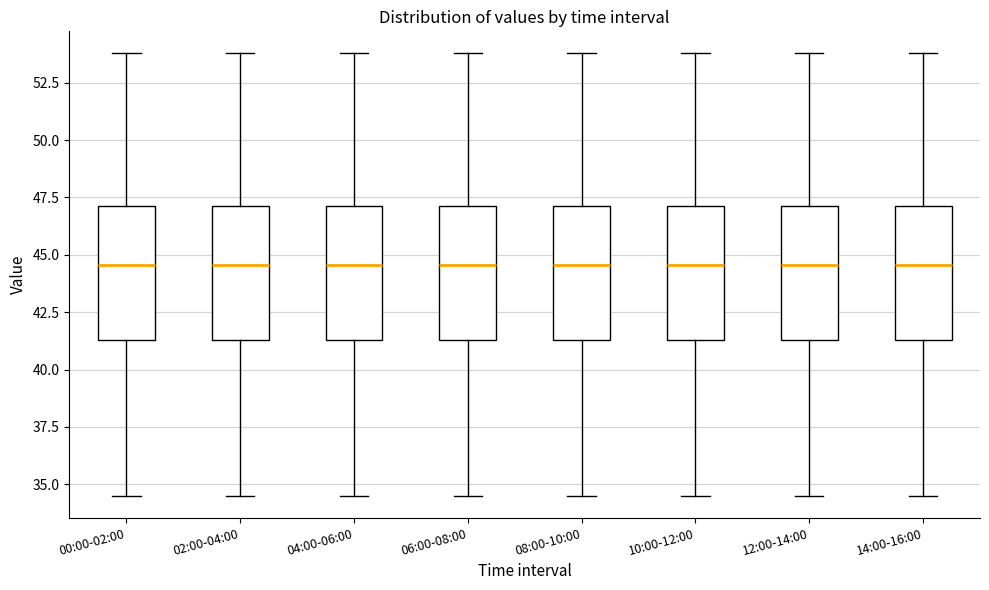

Reading left to right, read every box against the y-axis: the position of its median line, the range the box covers, and the ends of its whiskers. The values are not printed on the chart, so give them approximately, as read against the axis.

00:00-02:00: median 44.5, box 41.5 to 47.0, whiskers 34.5 to 54.0
02:00-04:00: median 44.5, box 41.5 to 47.0, whiskers 34.5 to 54.0
04:00-06:00: median 44.5, box 41.5 to 47.0, whiskers 34.5 to 54.0
06:00-08:00: median 44.5, box 41.5 to 47.0, whiskers 34.5 to 54.0
08:00-10:00: median 44.5, box 41.5 to 47.0, whiskers 34.5 to 54.0
10:00-12:00: median 44.5, box 41.5 to 47.0, whiskers 34.5 to 54.0
12:00-14:00: median 44.5, box 41.5 to 47.0, whiskers 34.5 to 54.0
14:00-16:00: median 44.5, box 41.5 to 47.0, whiskers 34.5 to 54.0